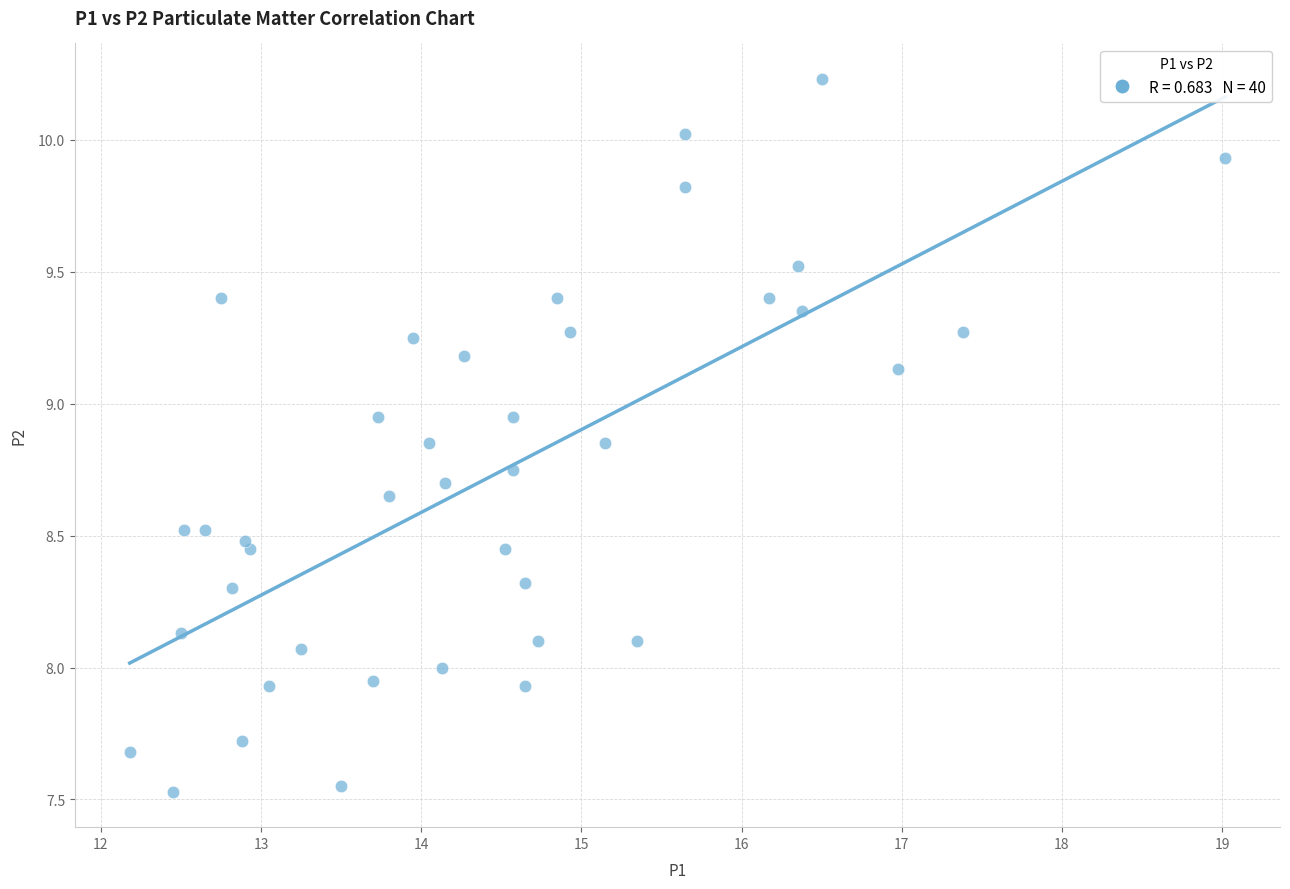

What is the range of X values (max minus min)?

6.8